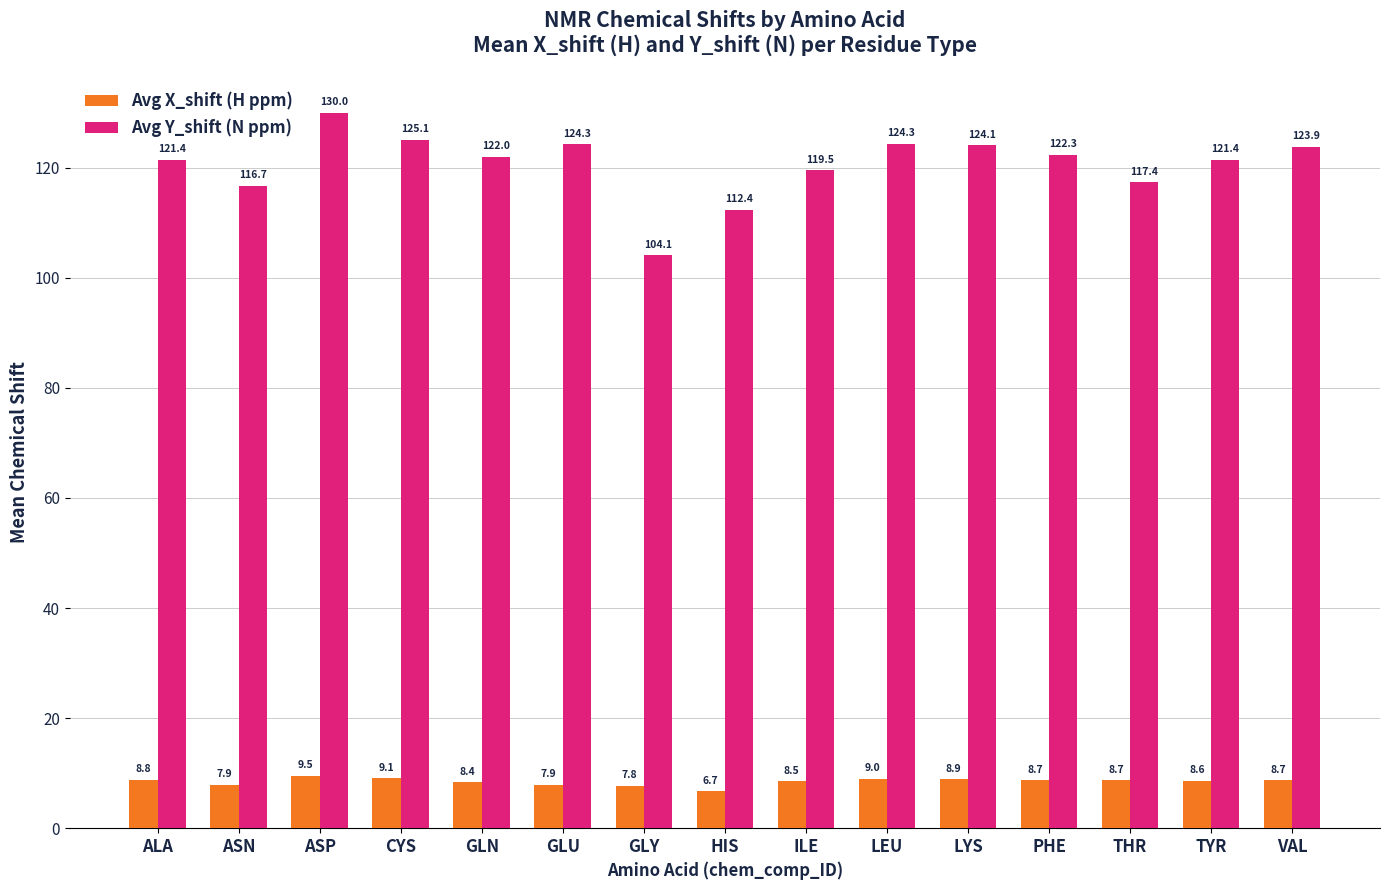

What are all the series names shown in the legend?

Avg X_shift (H ppm), Avg Y_shift (N ppm)